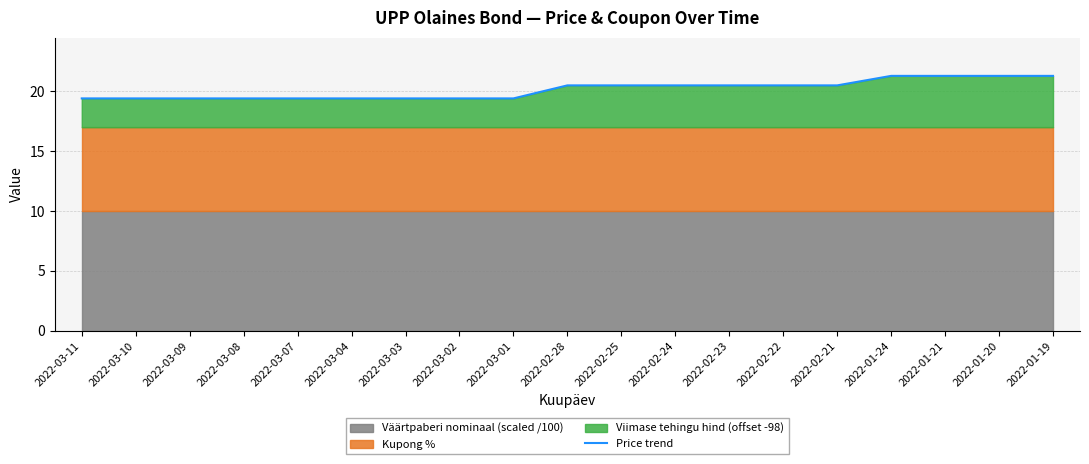

True or false: the data has more than 0 interior local peaks.

False